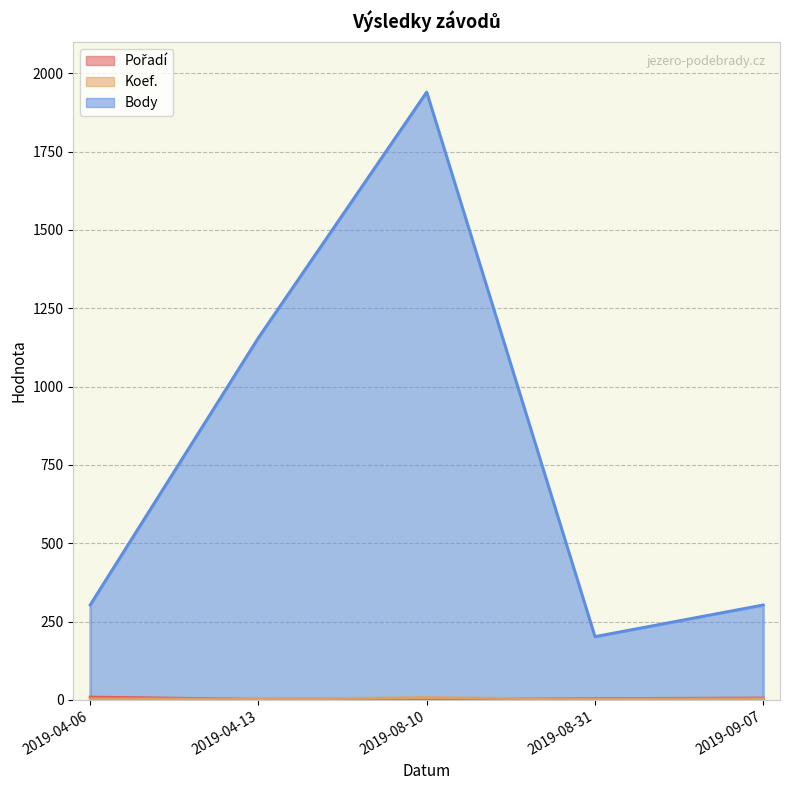

At how many categories does at least one series exceed 1223?

1